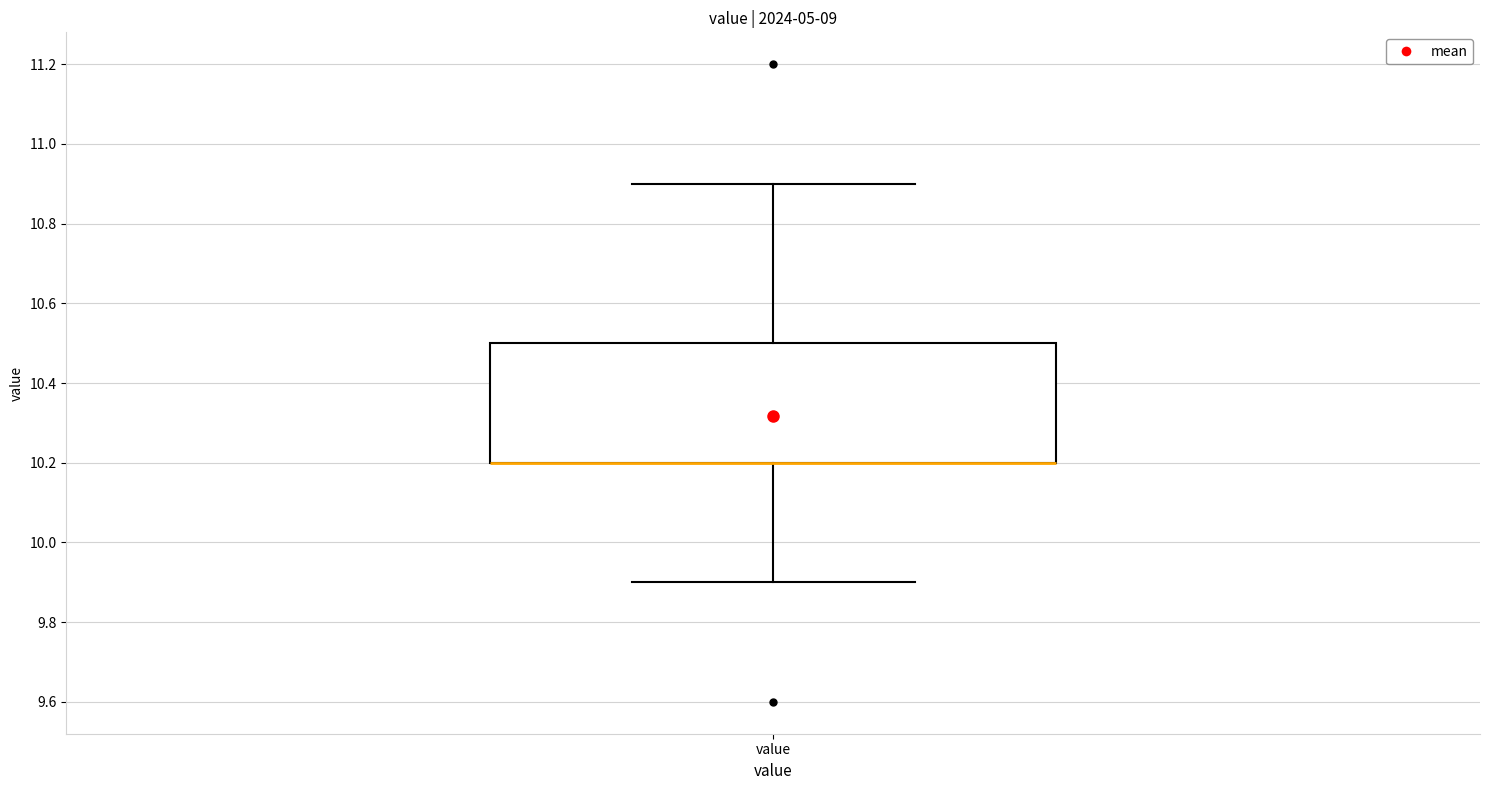

Read this box plot against the y-axis: the position of the median line, the range covered by the box, and the ends of both whiskers. The values are not printed on the chart, so give them approximately, as read against the axis.

median 10.2 (drawn on the box's lower edge), box 10.2 to 10.5, whiskers 9.9 to 10.9